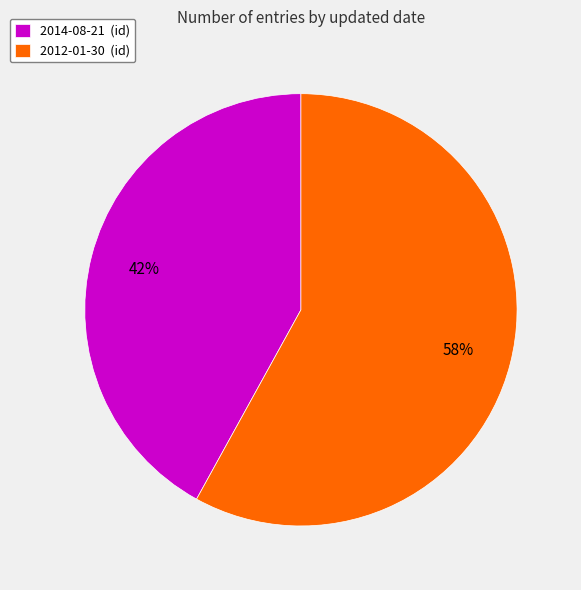

How many segments does this pie chart have?

2